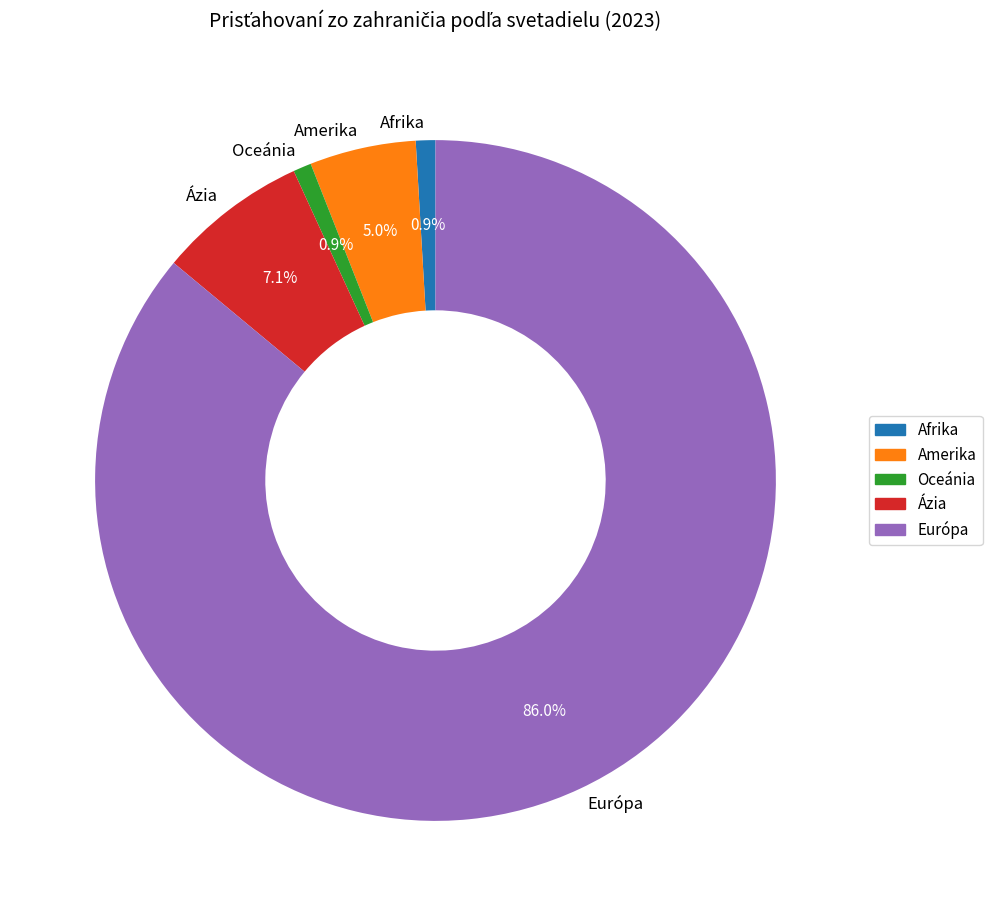

To the nearest percent, what is the combined percentage of Európa and Oceánia?

87%